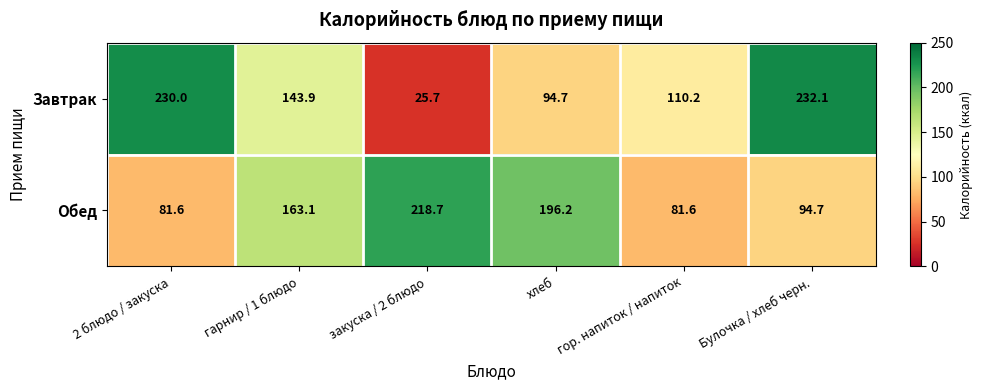

How many data points in Завтрак are above 143?

3